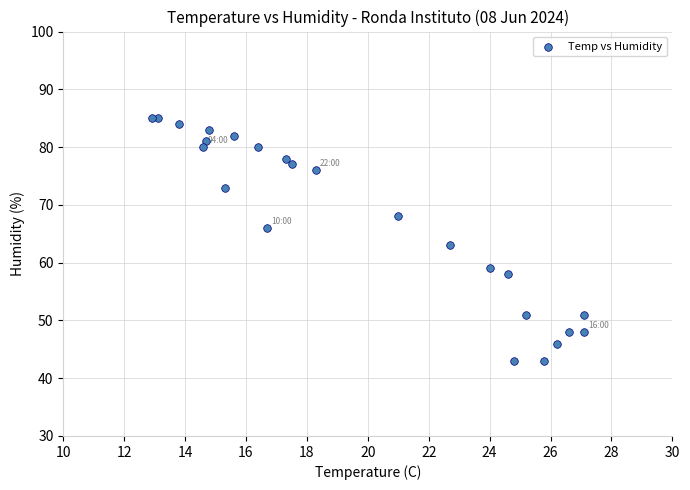

What Y value in the scatter plot is closest to 64?

63